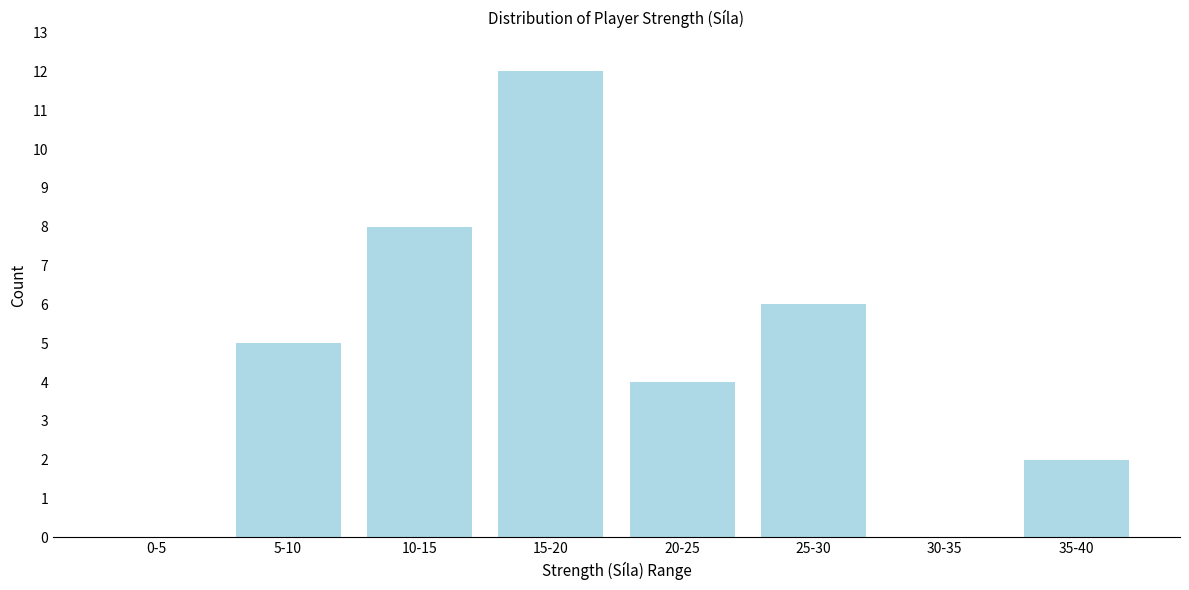

Reading right to left, transcribe all the data shown in this chart.

35-40=2	30-35=0	25-30=6	20-25=4	15-20=12	10-15=8	5-10=5	0-5=0